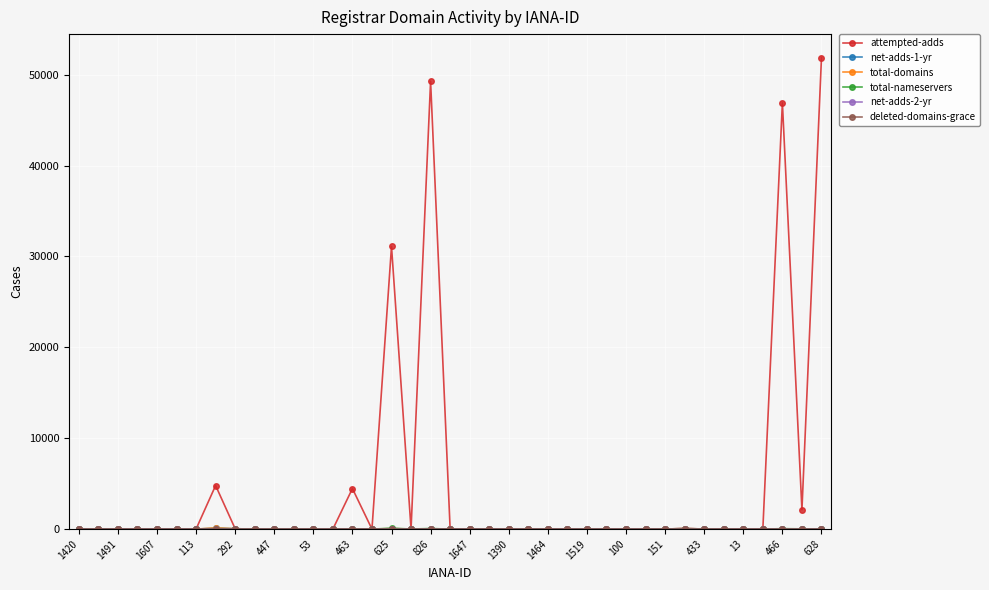

Which series has the largest range (max minus min)?

attempted-adds